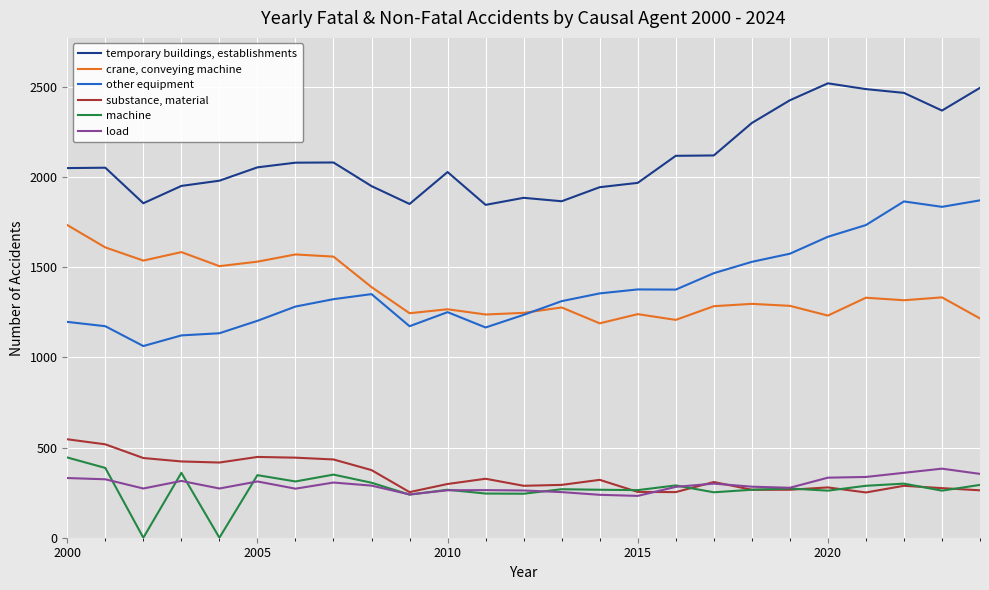

List the series in order of their peak value, highest first.

temporary buildings, establishments, other equipment, crane, conveying machine, substance, material, machine, load